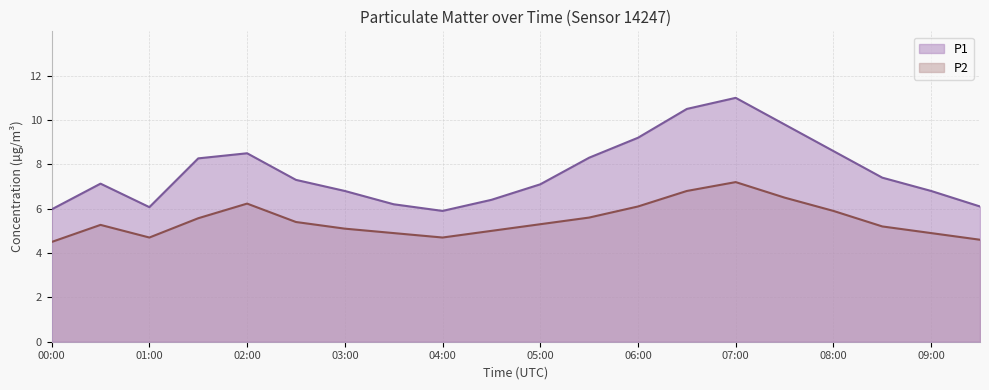

True or false: P1 has a value of 6.1 at 09:30.

True